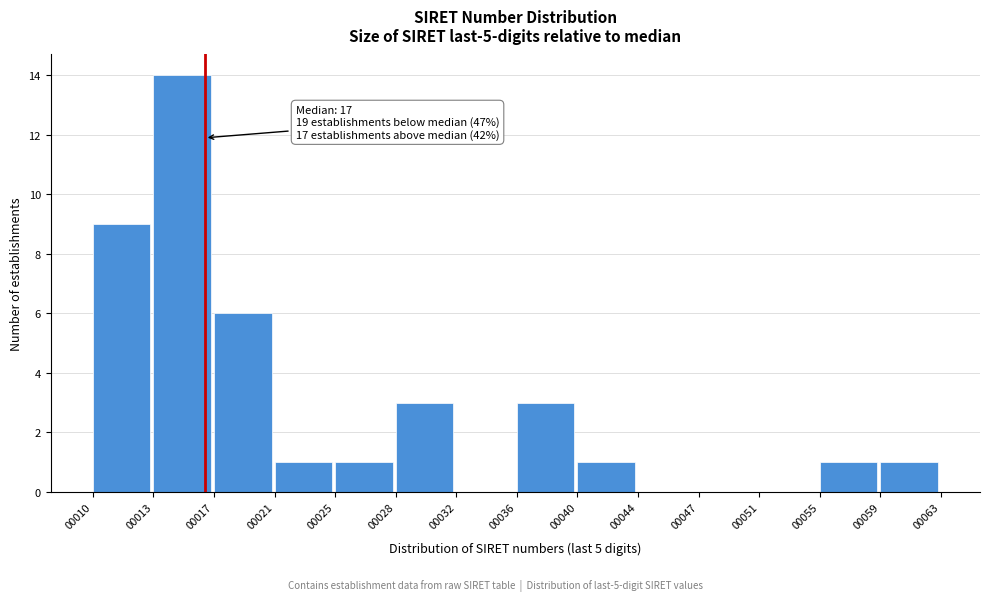

Reading left to right, transcribe all the data shown in this chart.

00010=9	00013=14	00017=6	00021=1	00025=1	00028=3	00032=0	00036=3	00040=1	00044=0	00047=0	00051=0	00055=1	00059=1